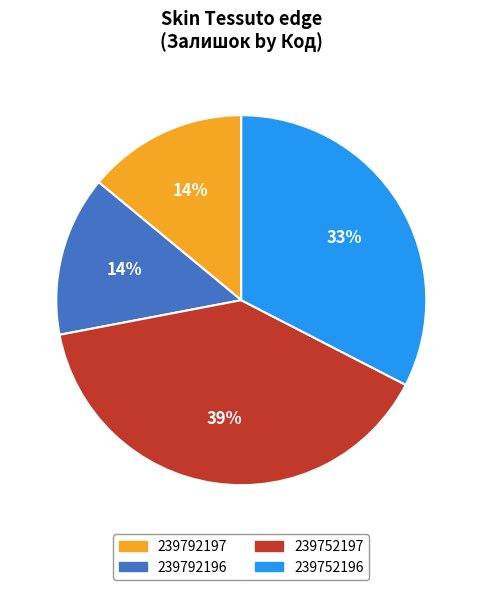

To the nearest percent, what is the average slice percentage?

25%